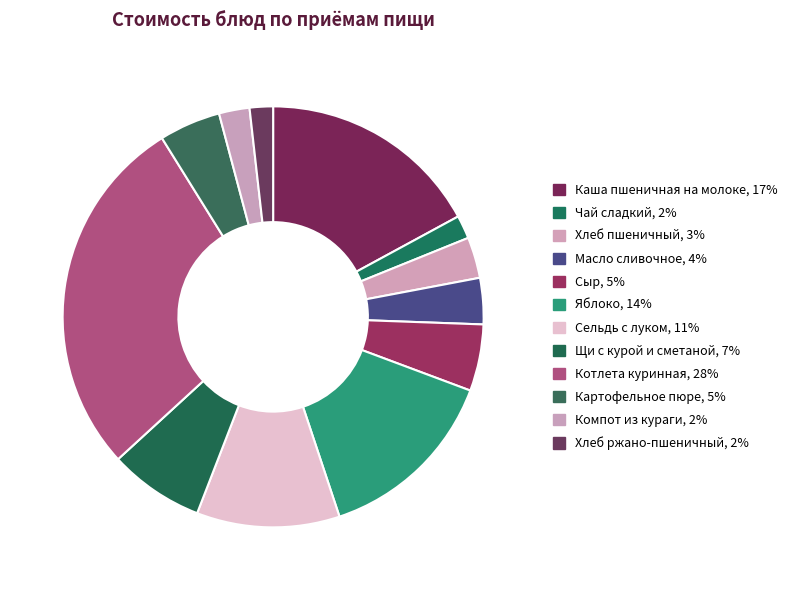

To the nearest percent, what percentage of the pie is Масло сливочное?

4%